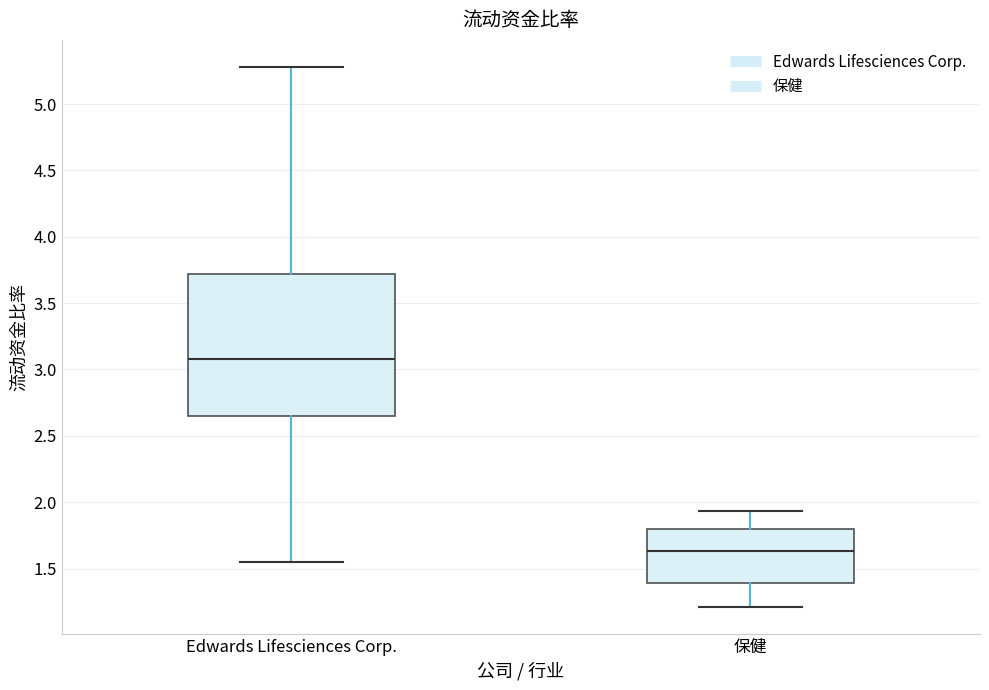

Which box is the tallest, from its lower edge to its upper edge?

Edwards Lifesciences Corp.